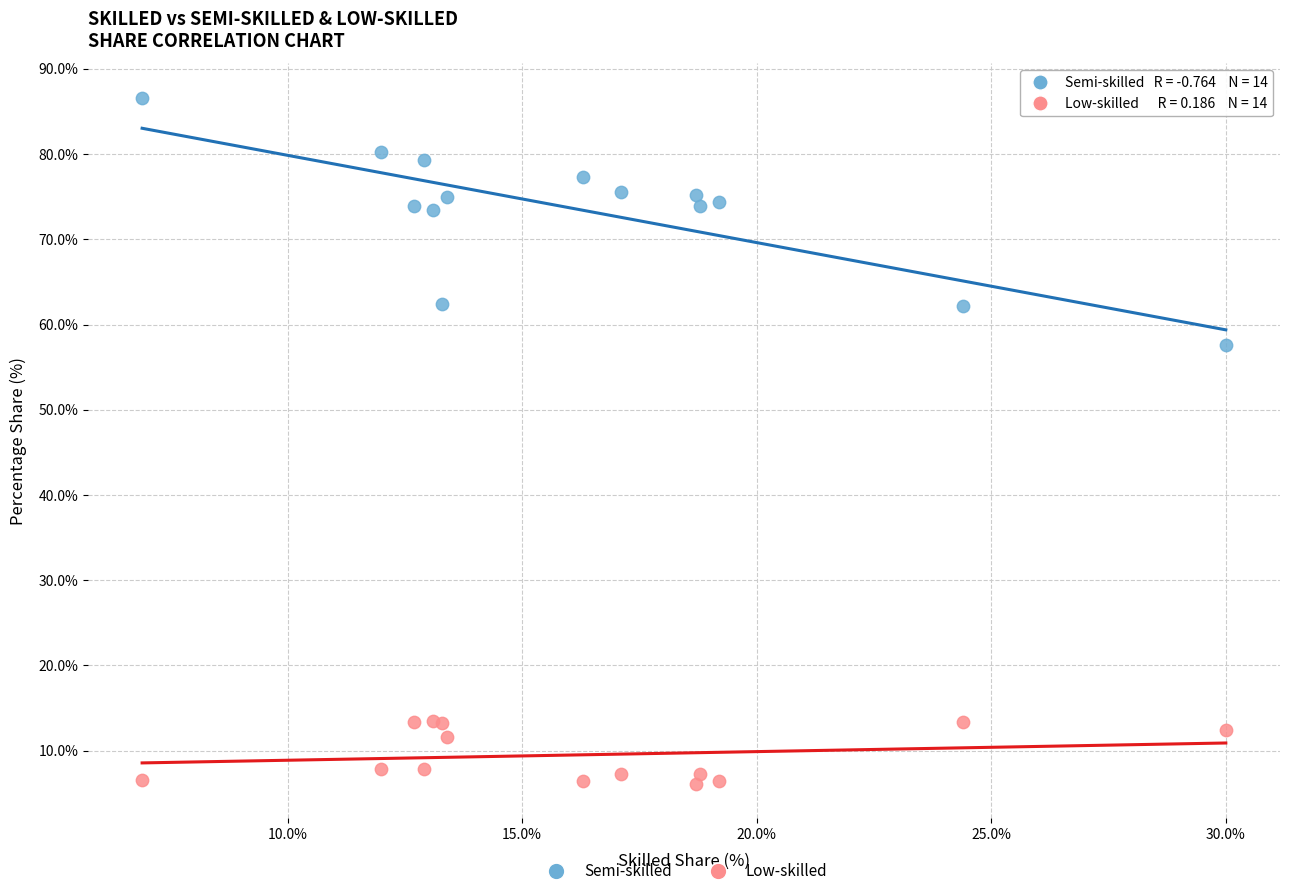

Across all series, what Y value is closest to 46?

57.6